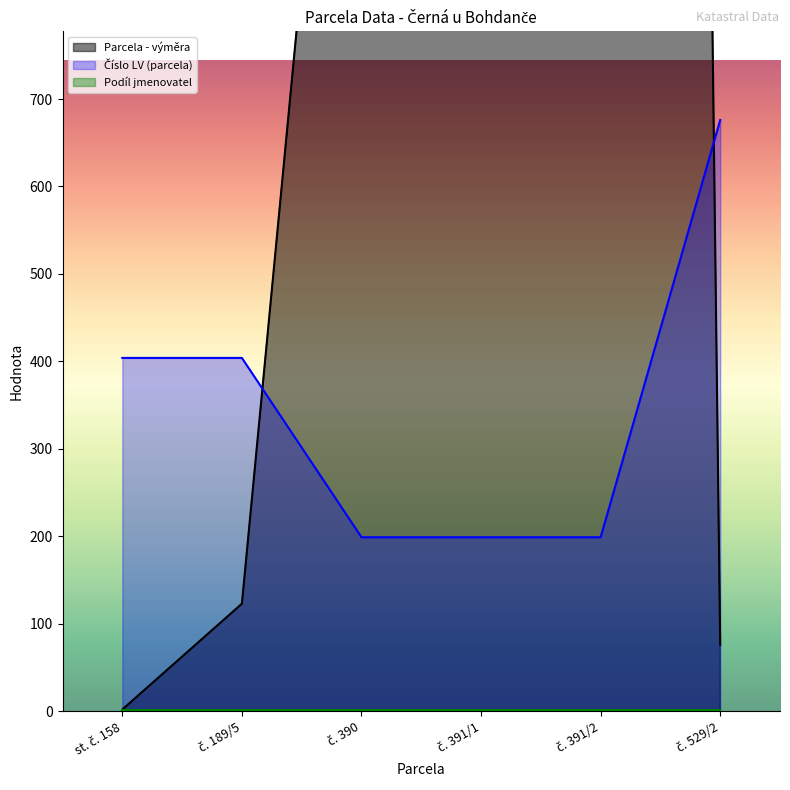

Which series has the largest total across all categories?

Parcela - výměra